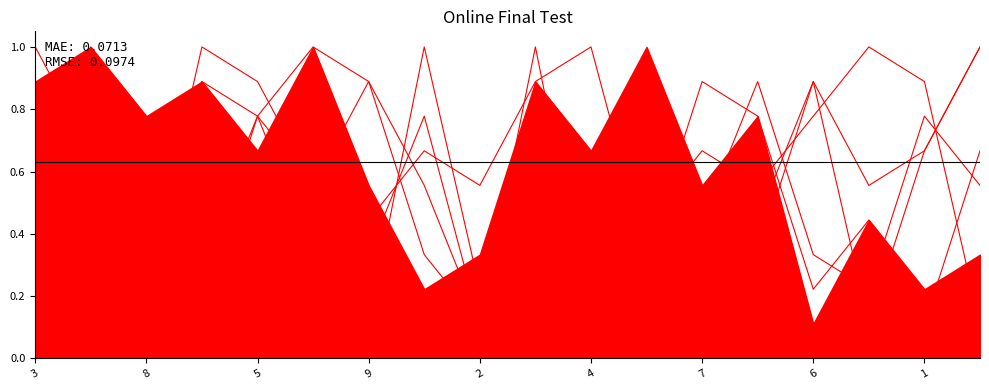

Does the chart display data point markers on the line(s)?

No